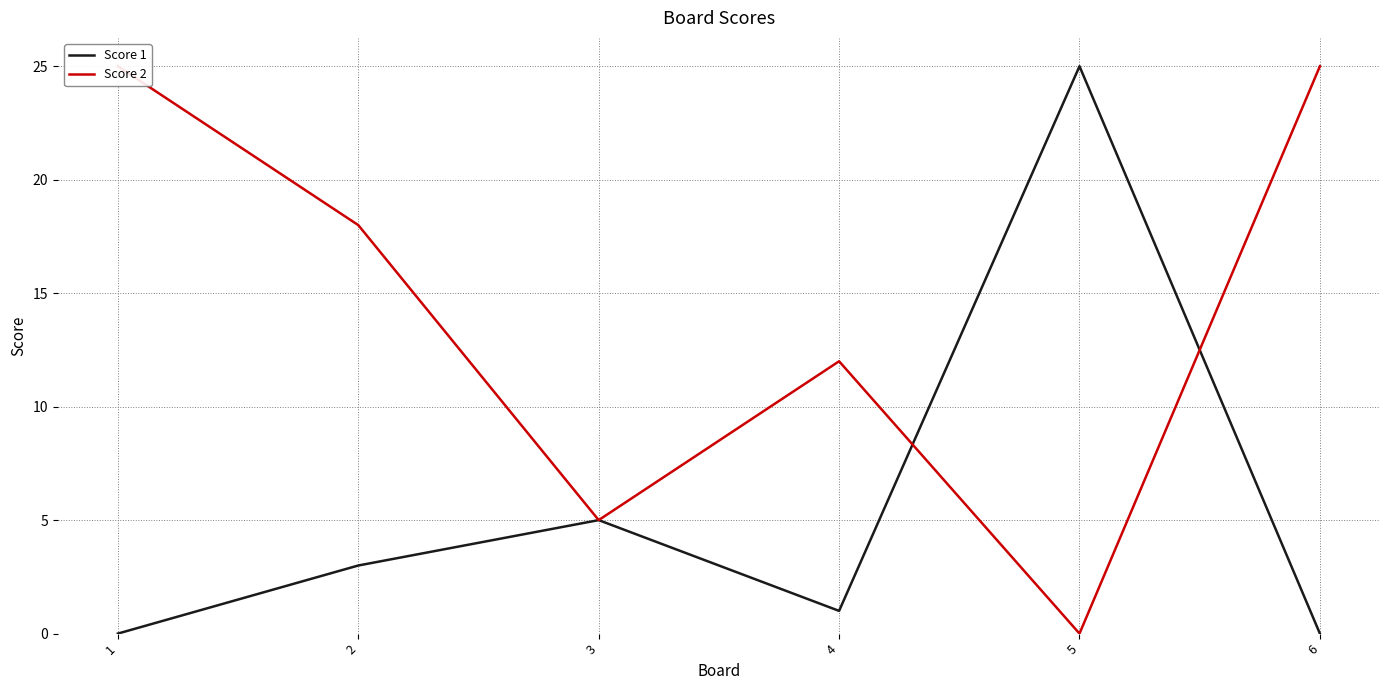

Which series ends up on top after the final intersection of Score 2 and Score 1?

Score 2